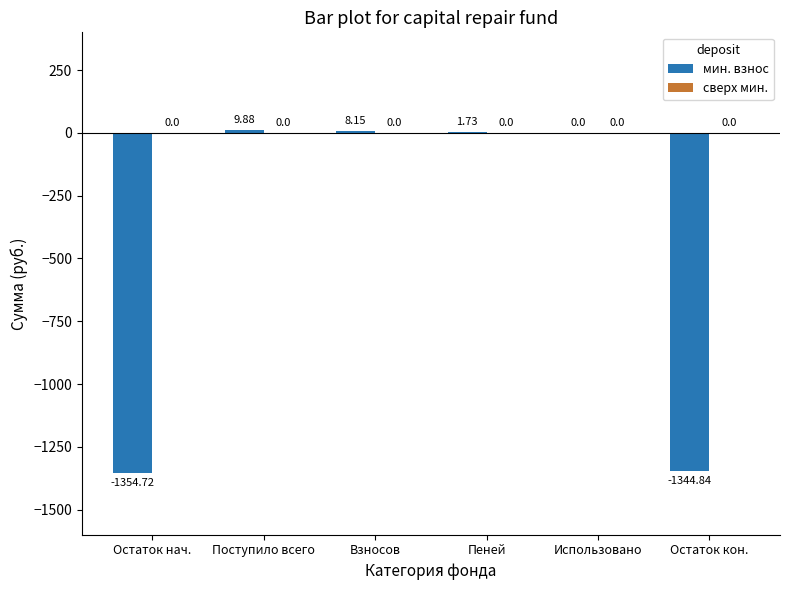

Where is the data nearest to the value -672?

Использовано